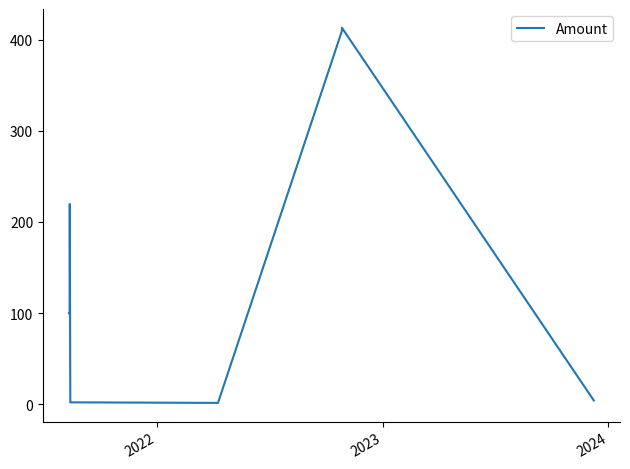

What is the maximum value shown in the chart?

413.1